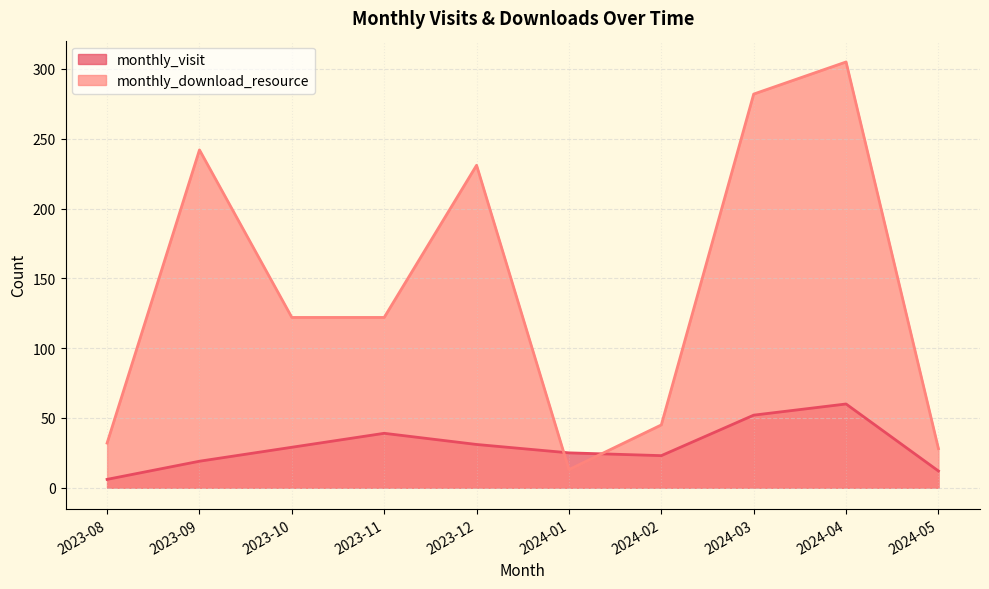

What is the value of the monthly_visit point at the 3rd from the left?

29